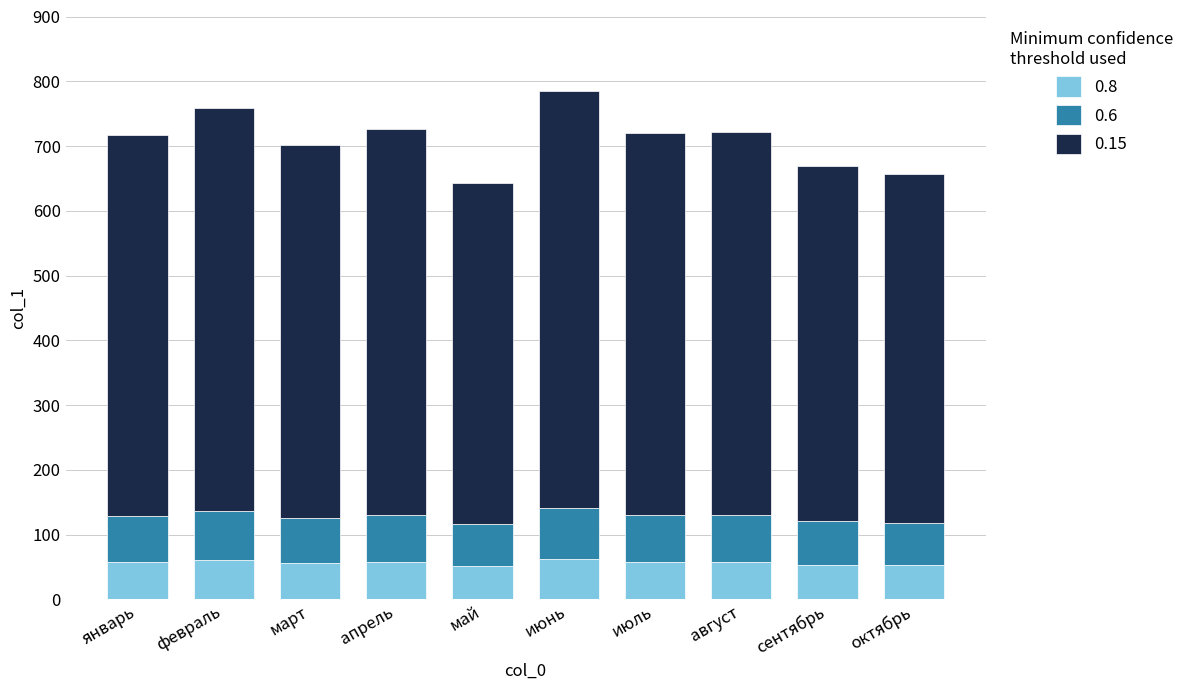

What is the total value across all series at май?

642.3